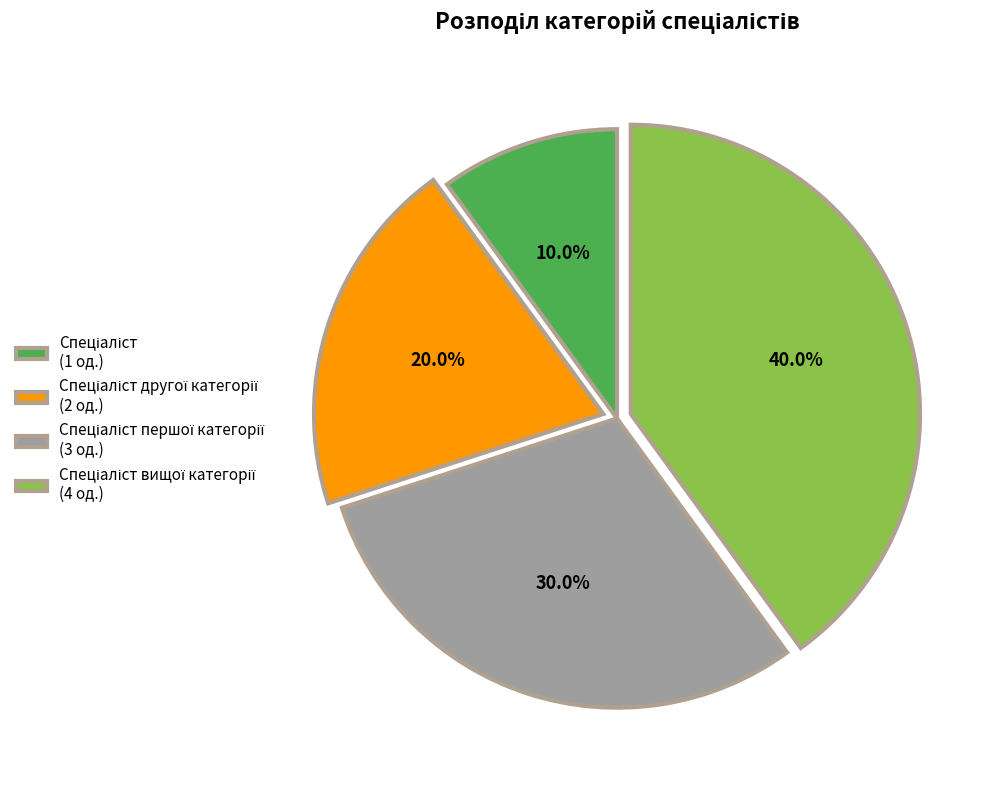

Is there any slice that represents more than half of the pie?

No